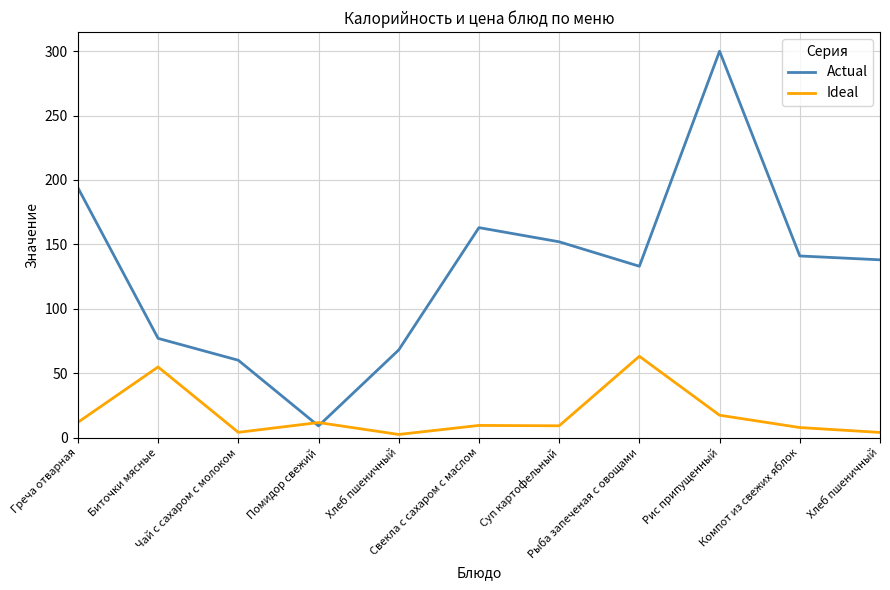

Is this an area chart (filled region under the line)?

No